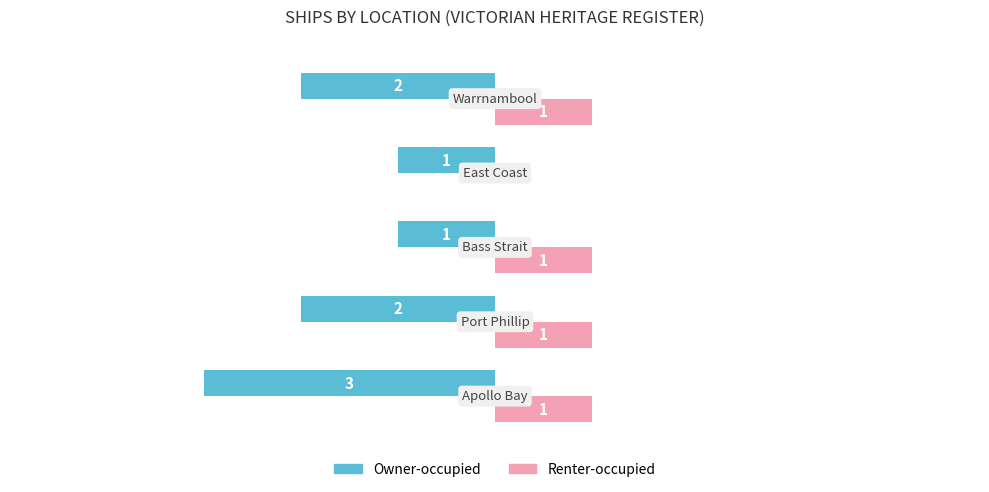

Which series has the largest total across all categories?

Renter-occupied